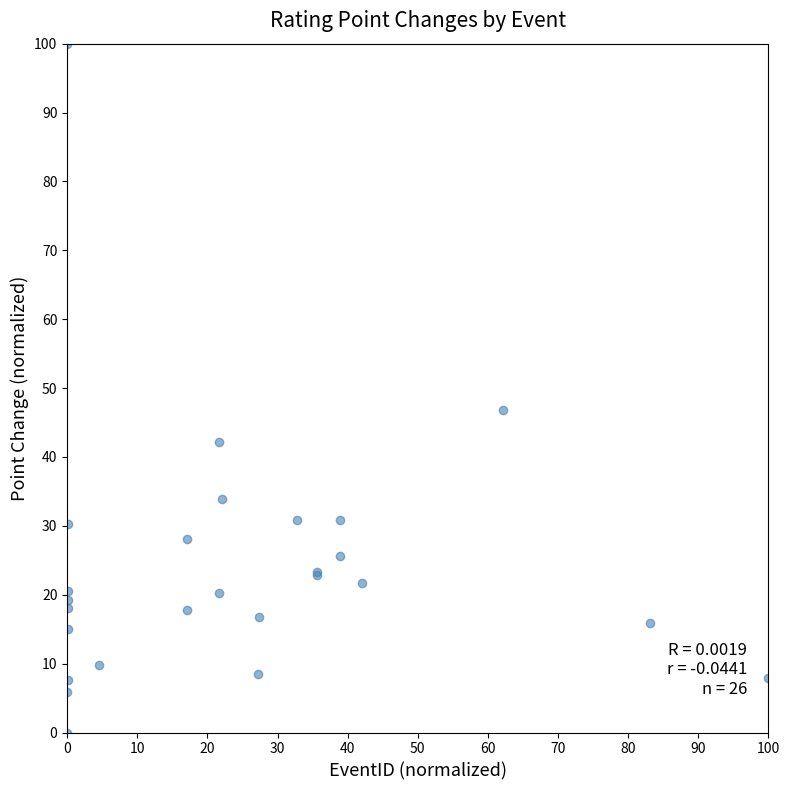

What Y value in the scatter plot is closest to 50?

46.8